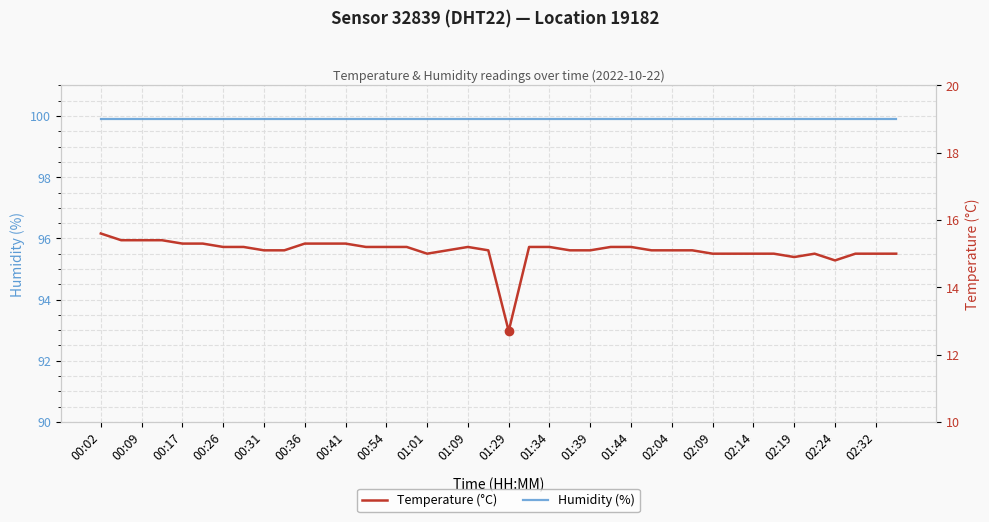

What is the maximum value for Humidity (%)?

99.9